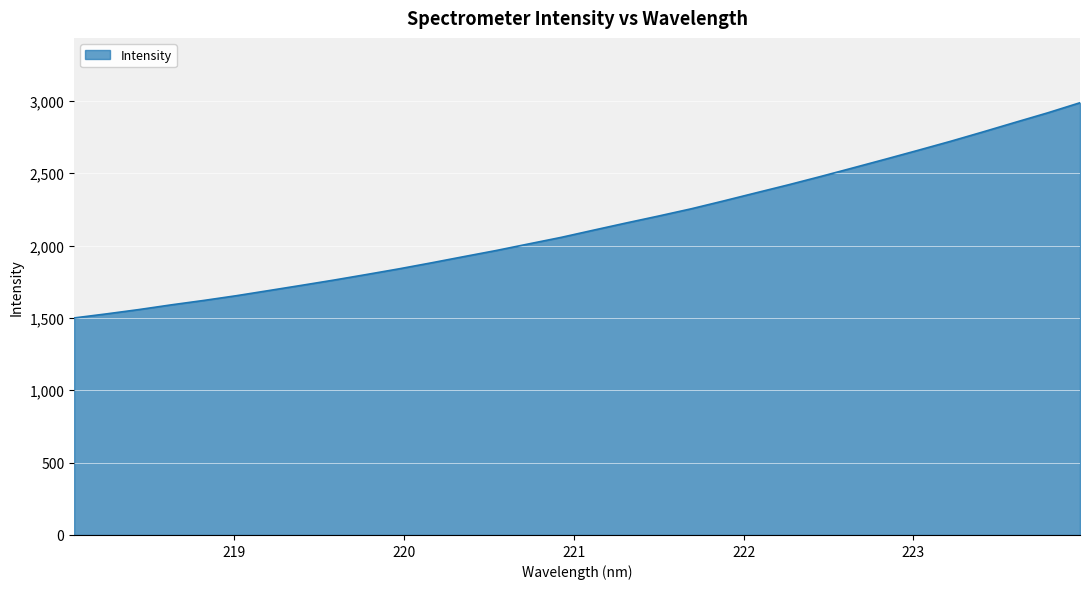

What is the difference between the maximum and minimum values?

1487.6